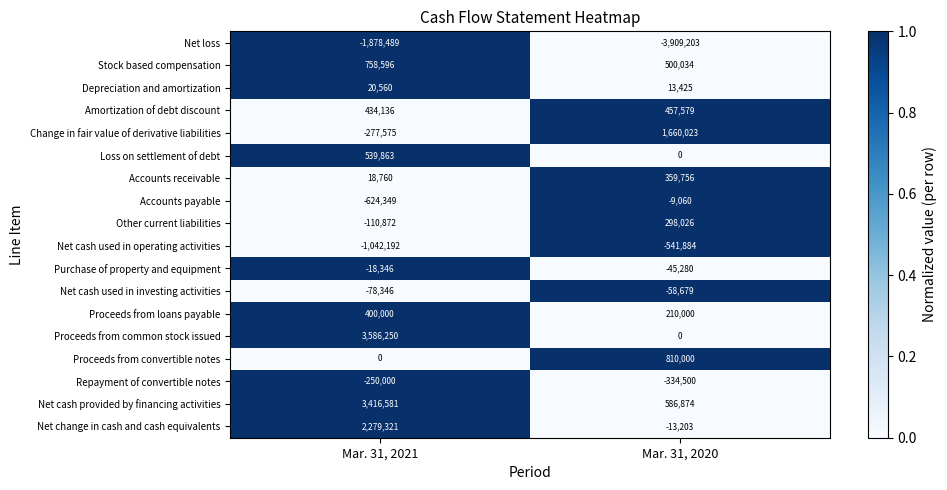

At which category is the sum across all series the highest?

Mar. 31, 2021